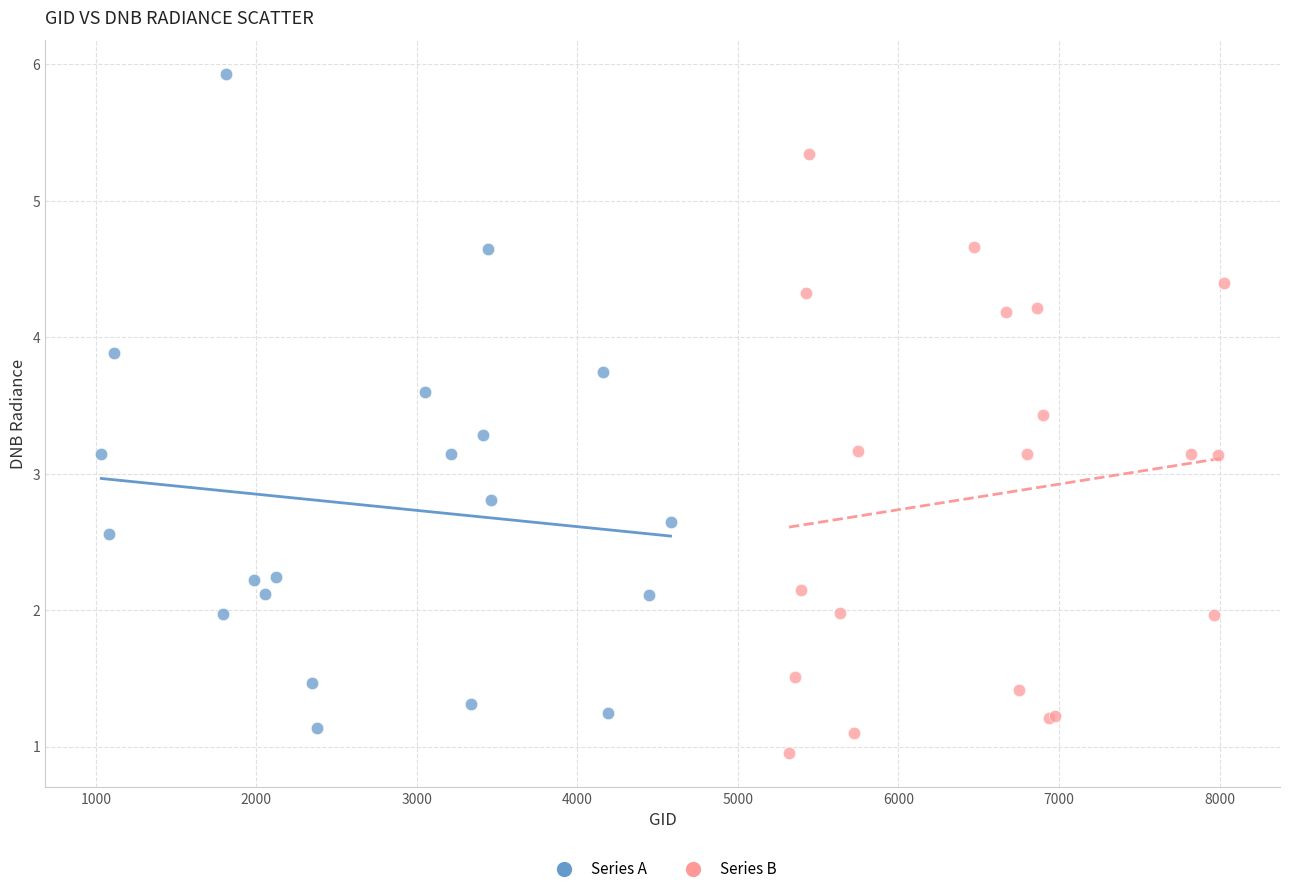

Which series has the largest Y range (max minus min)?

Series A